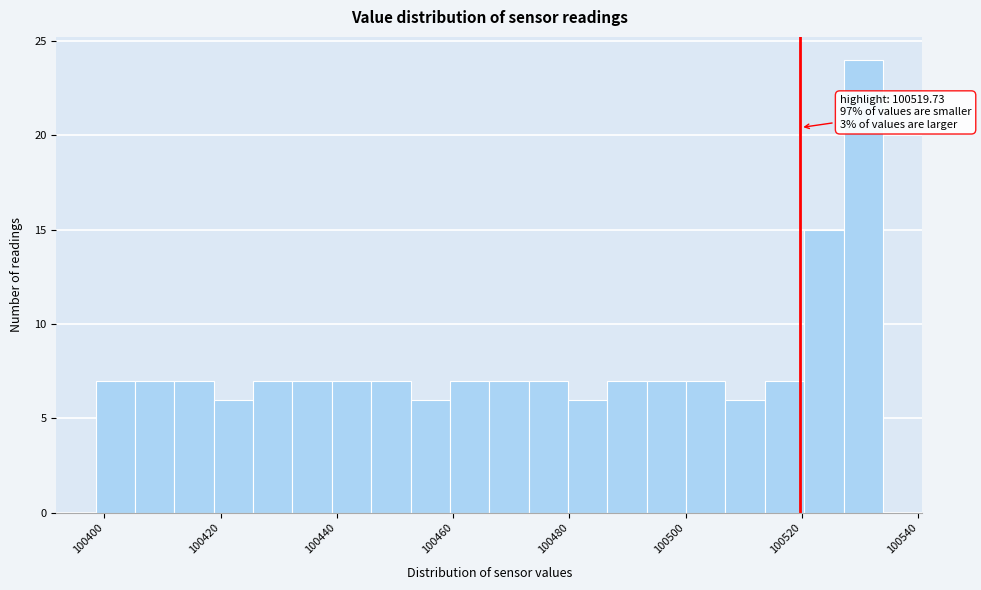

Read against the x-axis, roughly where is the centre of the tallest bar?

100530